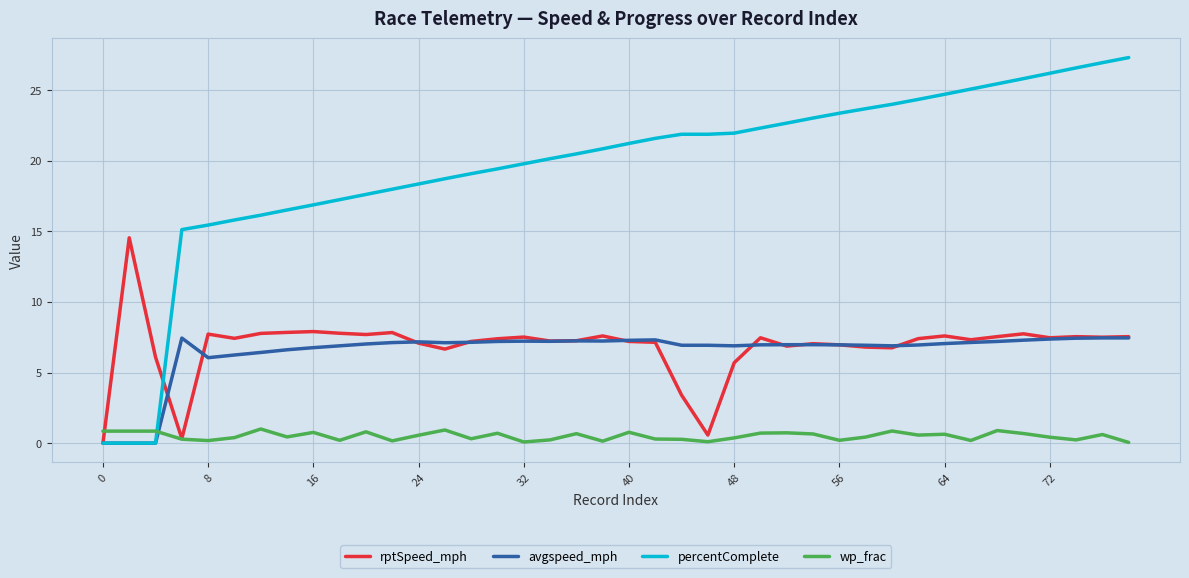

Rank the series by their maximum value, from highest to lowest.

percentComplete, rptSpeed_mph, avgspeed_mph, wp_frac